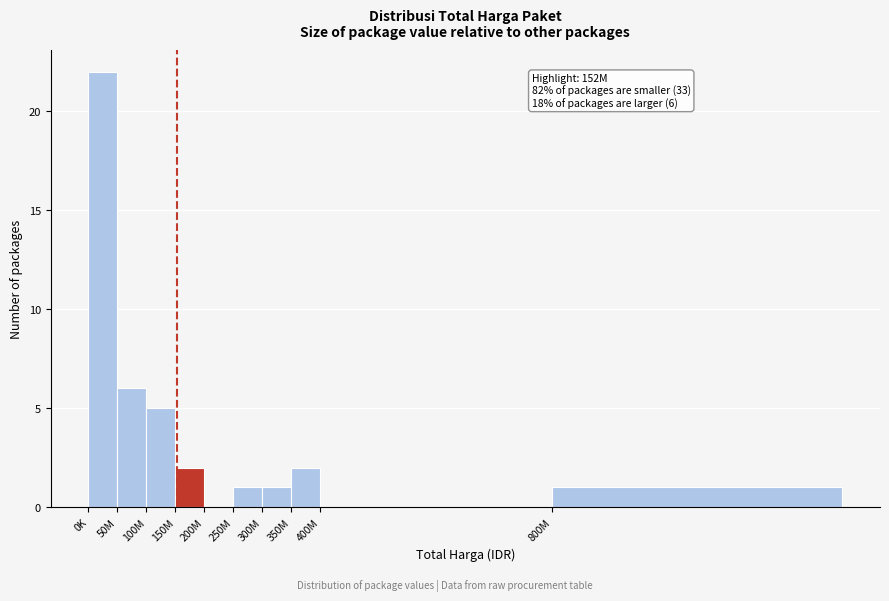

Reading left to right, transcribe all the data shown in this chart.

0K=22	50M=6	100M=5	150M=2	200M=0	250M=1	300M=1	350M=2	400M=0	800M=1